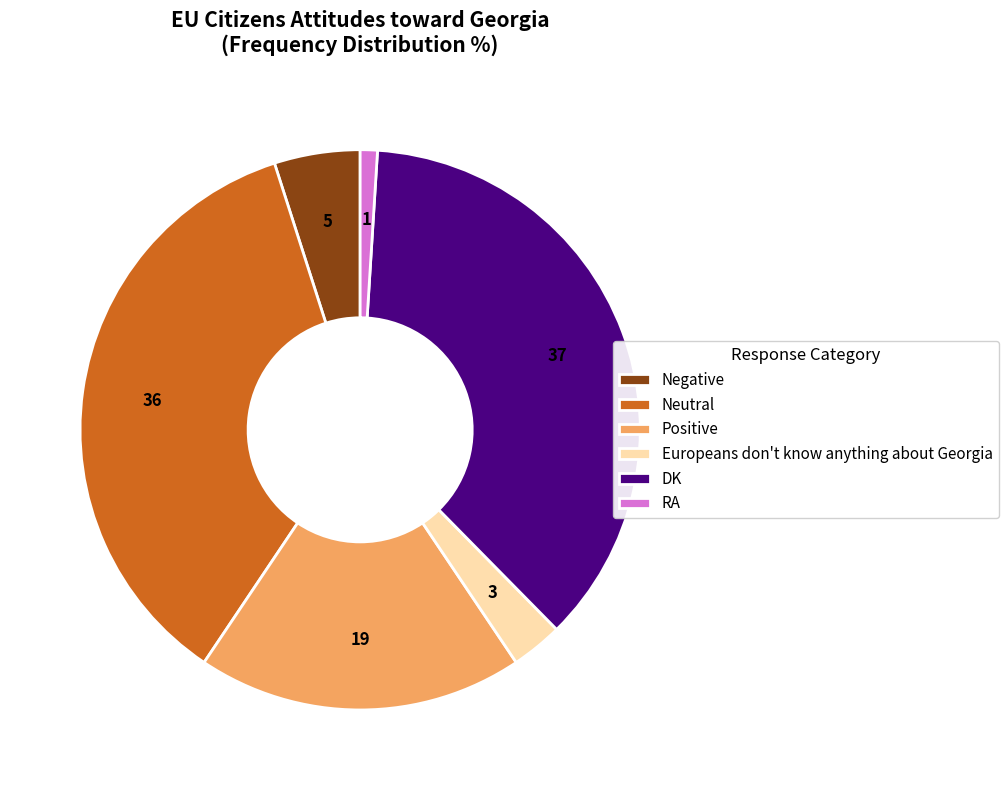

What is the ratio of the value at Positive to the value at RA?

19.0